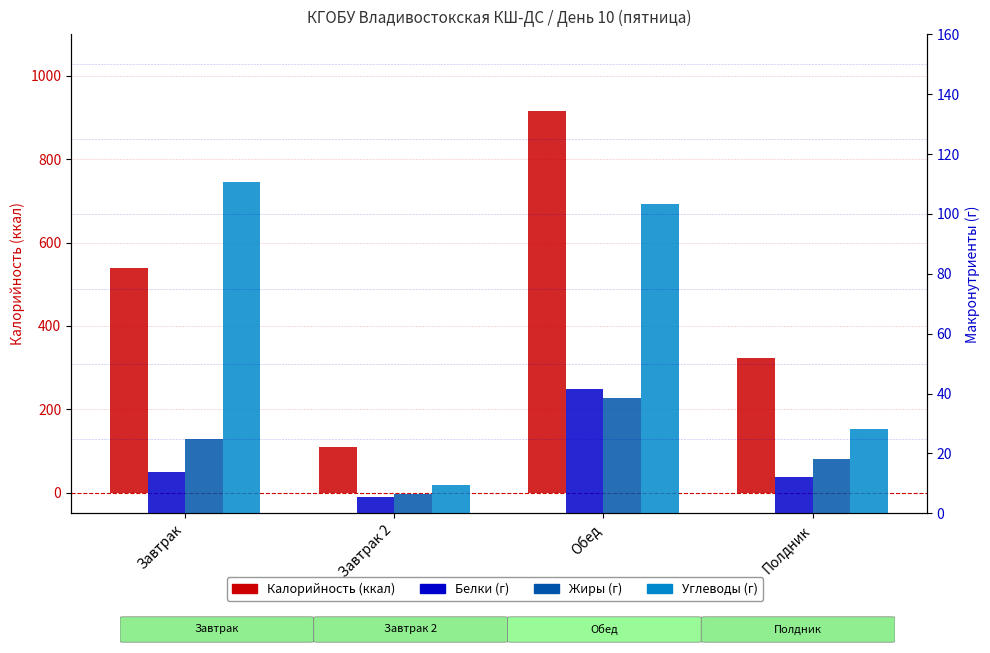

What is the label of the 2nd bar from the right?

Обед